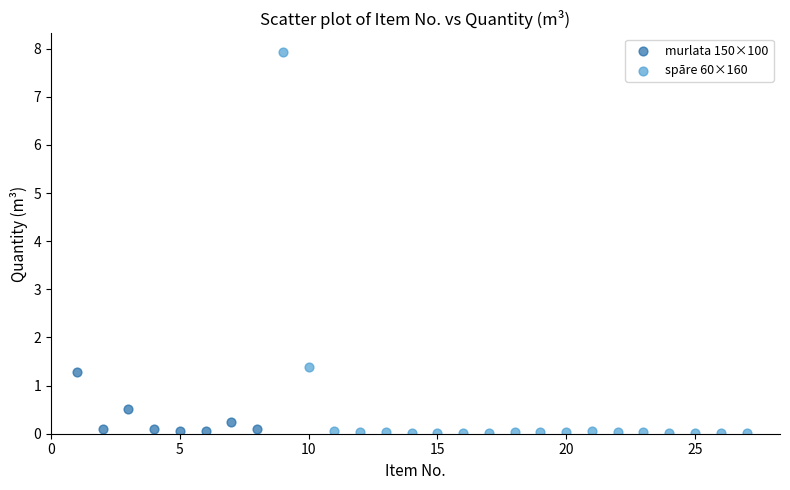

What are all the series names shown in the legend?

murlata 150×100, spāre 60×160